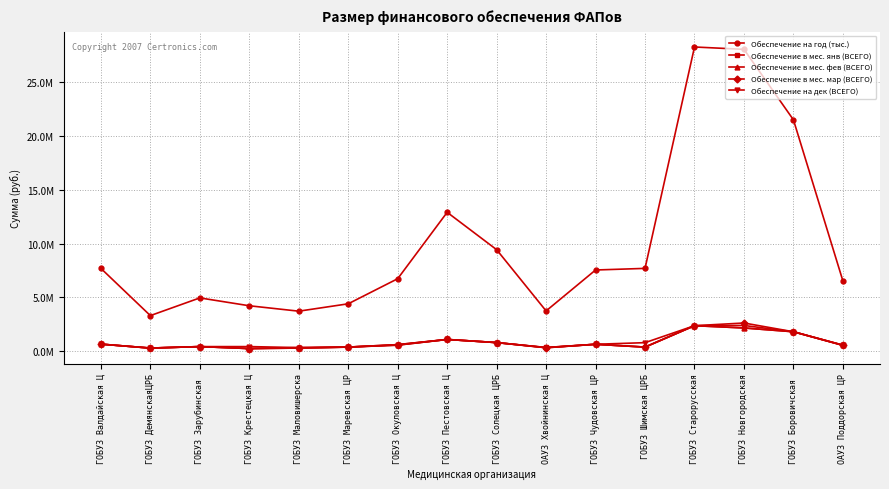

Is it true that Обеспечение в мес. фев (ВСЕГО) equals 303650 at ГОБУЗ Крестецкая Ц?

False